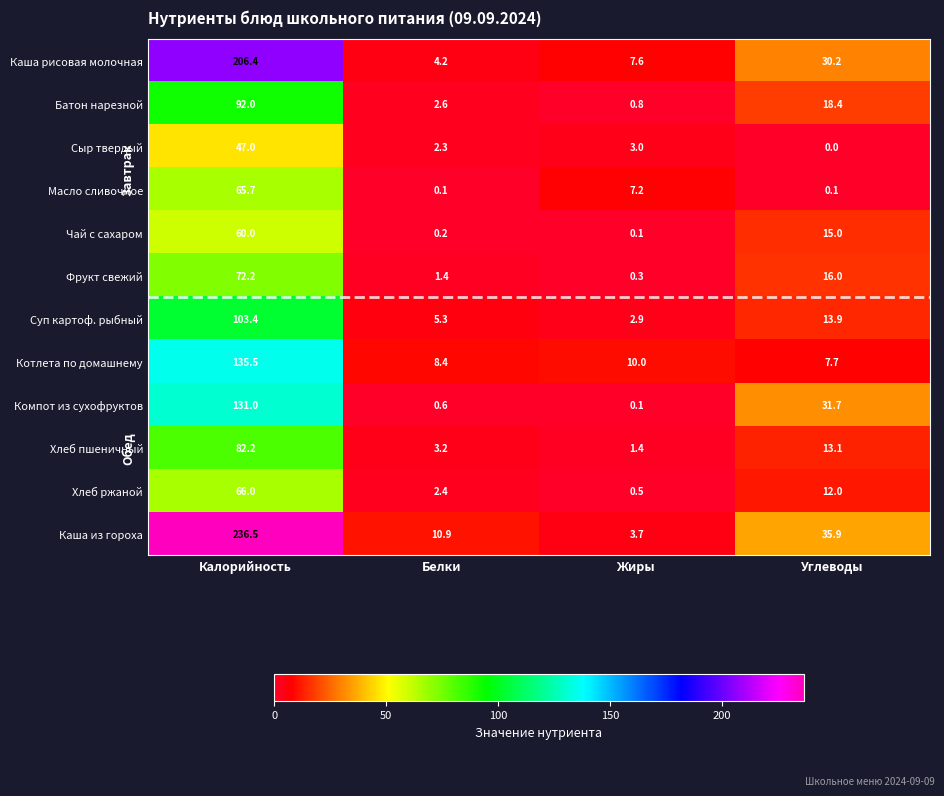

What is the lowest value of the Суп картоф. рыбный series?

2.9